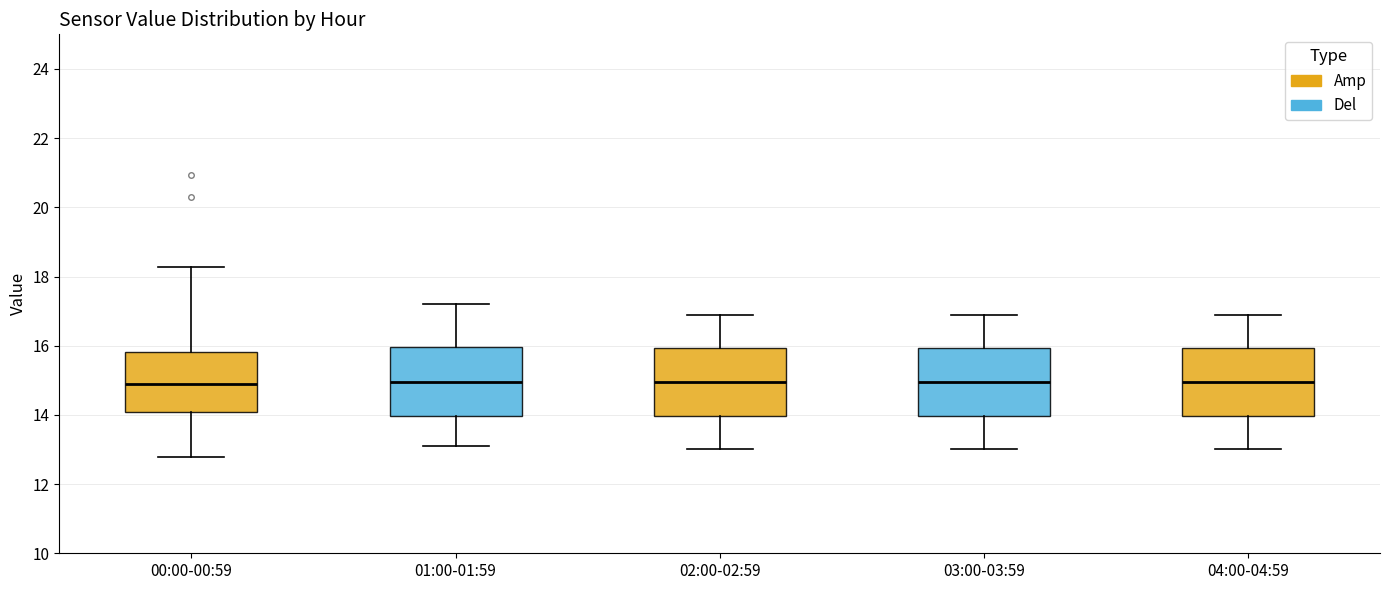

Reading left to right, transcribe this box plot: for each box, give where its median line is, the range the box spans, and where its two whiskers end, as read against the y-axis. The values are not printed on the chart, so give them approximately, as read against the axis.

00:00-00:59: median 14.8, box 14.0 to 15.8, whiskers 12.8 to 18.2
01:00-01:59: median 15.0, box 14.0 to 16.0, whiskers 13.2 to 17.2
02:00-02:59: median 15.0, box 14.0 to 16.0, whiskers 13.0 to 17.0
03:00-03:59: median 15.0, box 14.0 to 16.0, whiskers 13.0 to 17.0
04:00-04:59: median 15.0, box 14.0 to 16.0, whiskers 13.0 to 17.0